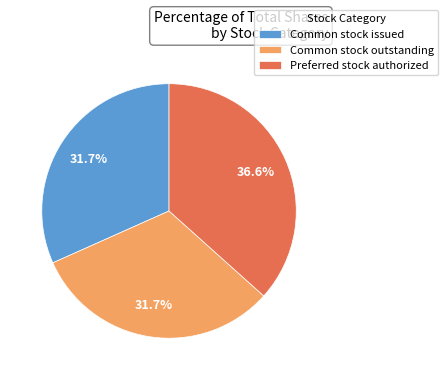

Is there a majority slice in this chart?

No